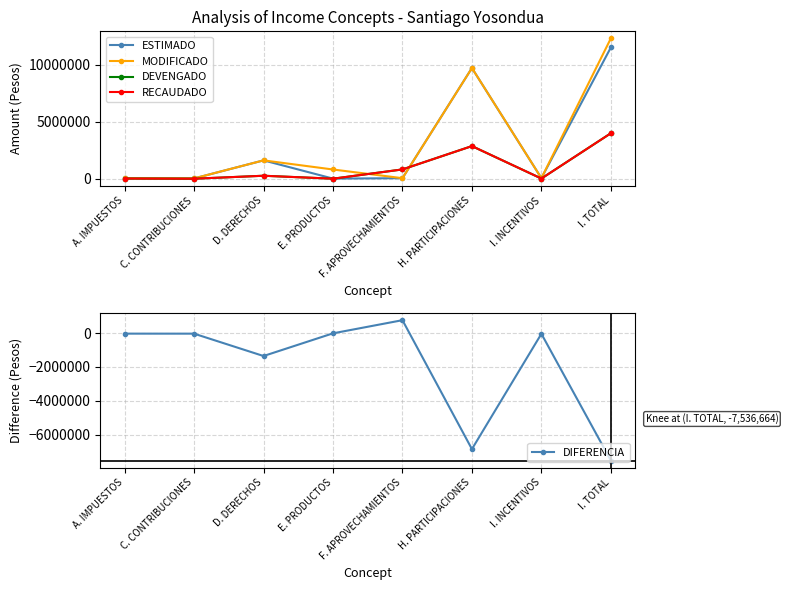

Reading left to right, transcribe all the data shown in this chart.

ESTIMADO: A. IMPUESTOS=45000.0	C. CONTRIBUCIONES=30000.0	D. DERECHOS=1615001.0	E. PRODUCTOS=13210.0	F. APROVECHAMIENTOS=50000.0	H. PARTICIPACIONES=9728224.0	I. INCENTIVOS=53789.0	I. TOTAL=11535224.0
MODIFICADO: A. IMPUESTOS=45000.0	C. CONTRIBUCIONES=30000.0	D. DERECHOS=1615001.0	E. PRODUCTOS=813210.0	F. APROVECHAMIENTOS=50001.0	H. PARTICIPACIONES=9728224.0	I. INCENTIVOS=53789.0	I. TOTAL=12335225.0
DEVENGADO: A. IMPUESTOS=19000.0	C. CONTRIBUCIONES=2650.0	D. DERECHOS=264547.0	E. PRODUCTOS=5154.9	F. APROVECHAMIENTOS=819900.0	H. PARTICIPACIONES=2869455.9	I. INCENTIVOS=17851.8	I. TOTAL=3998559.5
RECAUDADO: A. IMPUESTOS=19000.0	C. CONTRIBUCIONES=2650.0	D. DERECHOS=264547.0	E. PRODUCTOS=5154.9	F. APROVECHAMIENTOS=819900.0	H. PARTICIPACIONES=2869455.9	I. INCENTIVOS=17851.8	I. TOTAL=3998559.5
DIFERENCIA: A. IMPUESTOS=-26000.0	C. CONTRIBUCIONES=-27350.0	D. DERECHOS=-1350454.0	E. PRODUCTOS=-8055.1	F. APROVECHAMIENTOS=769900.0	H. PARTICIPACIONES=-6858768.1	I. INCENTIVOS=-35937.2	I. TOTAL=-7536664.5